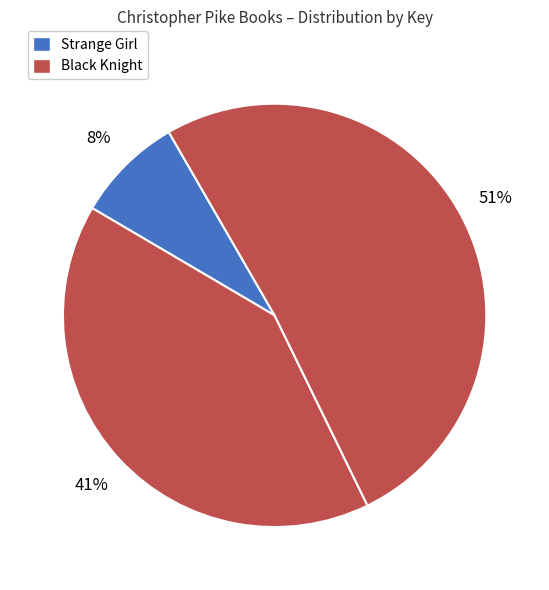

Is there any slice that represents more than half of the pie?

Yes